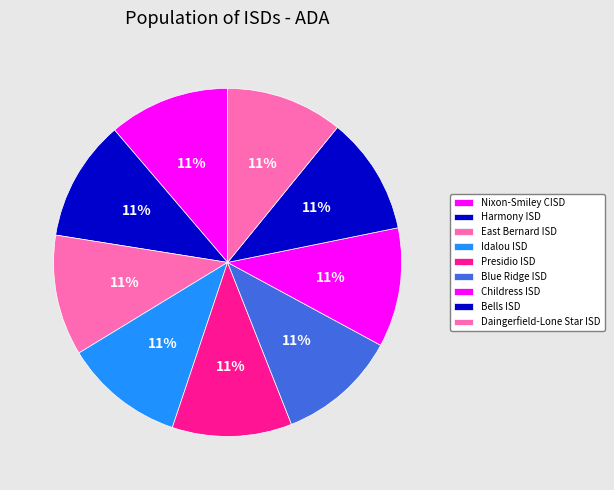

True or false: Bells ISD accounts for 11% of the total.

True